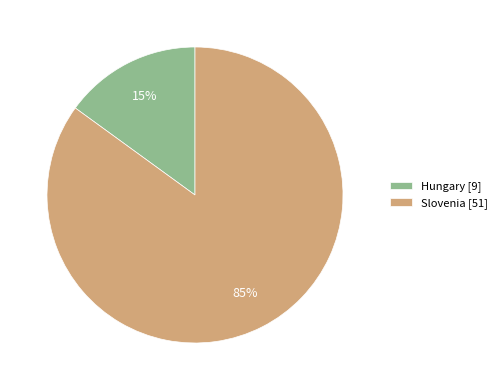

To the nearest percent, what percentage of the pie is Hungary?

15%